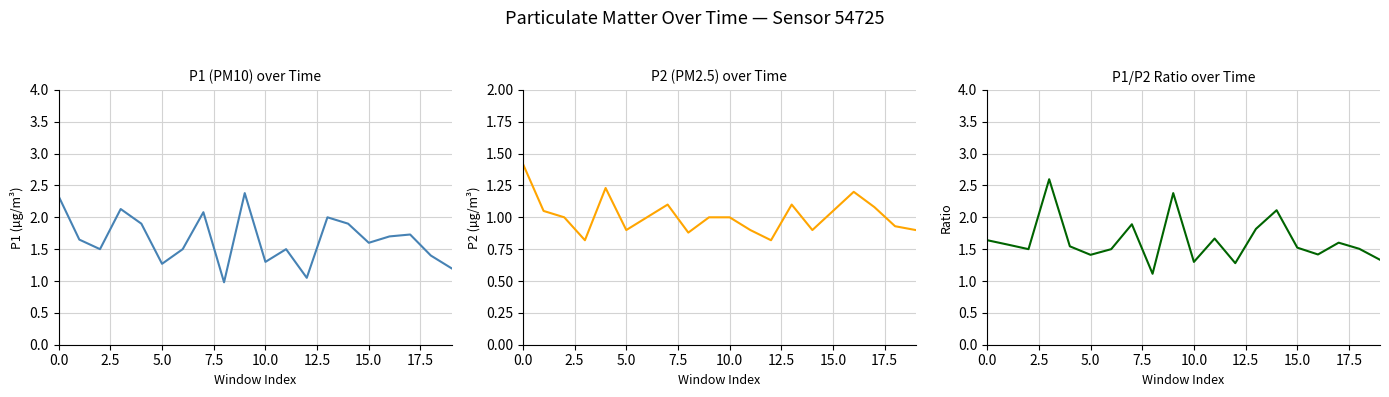

Which has a higher value, 16 or 18?

16